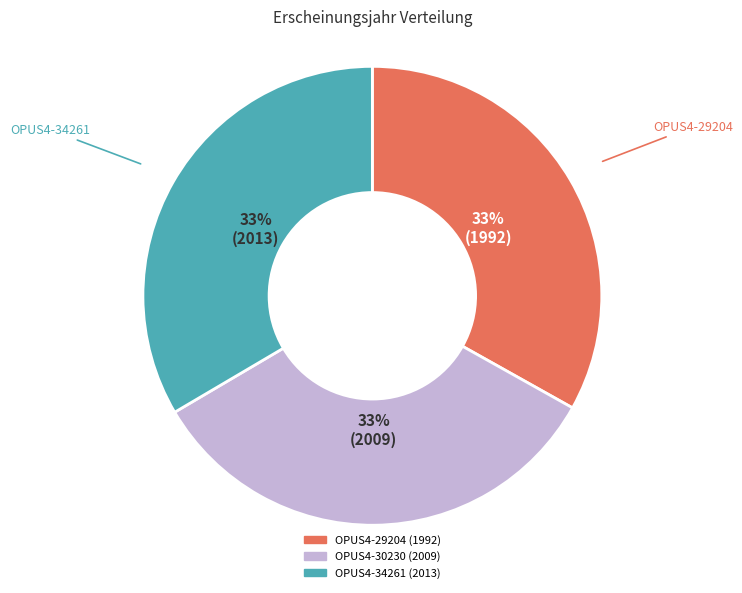

Approximately how many times larger is the value at OPUS4-34261 compared to OPUS4-29204?

1.0